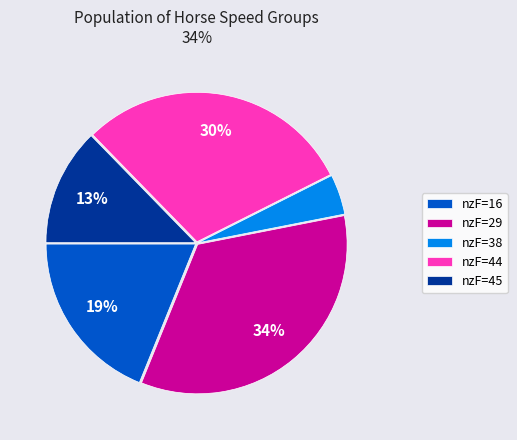

Which category has the smallest portion of the pie?

nzF=38